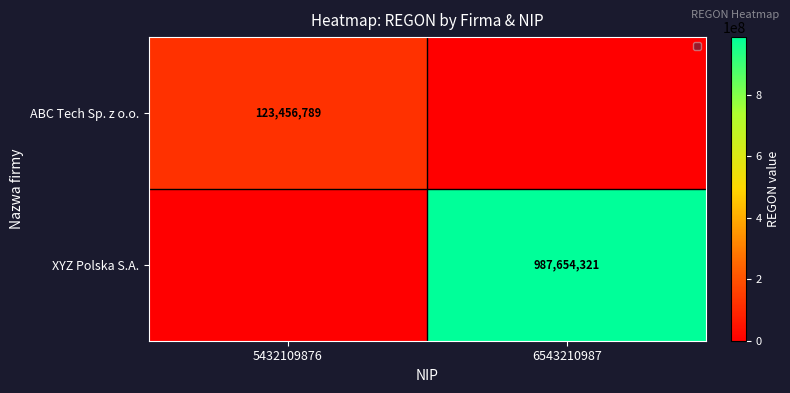

Is it true that XYZ Polska S.A. equals 987654321 at 6543210987?

True